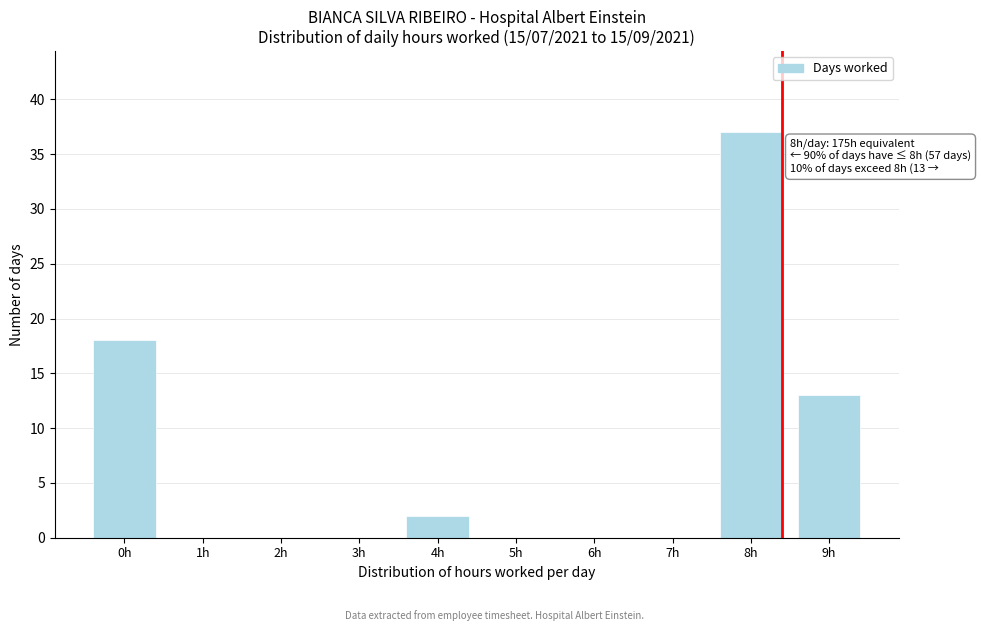

Reading right to left, list all the values displayed in this chart.

9h=13	8h=37	7h=0	6h=0	5h=0	4h=2	3h=0	2h=0	1h=0	0h=18